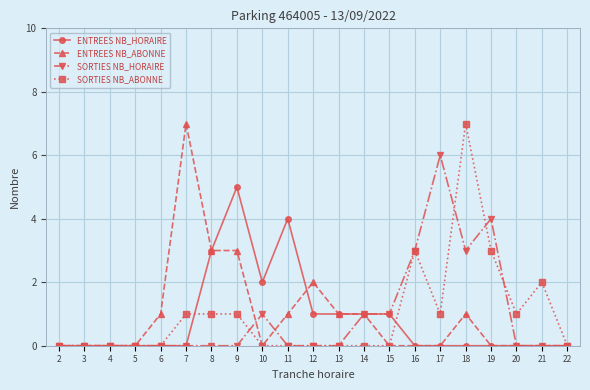

How many data points does each series have?

21